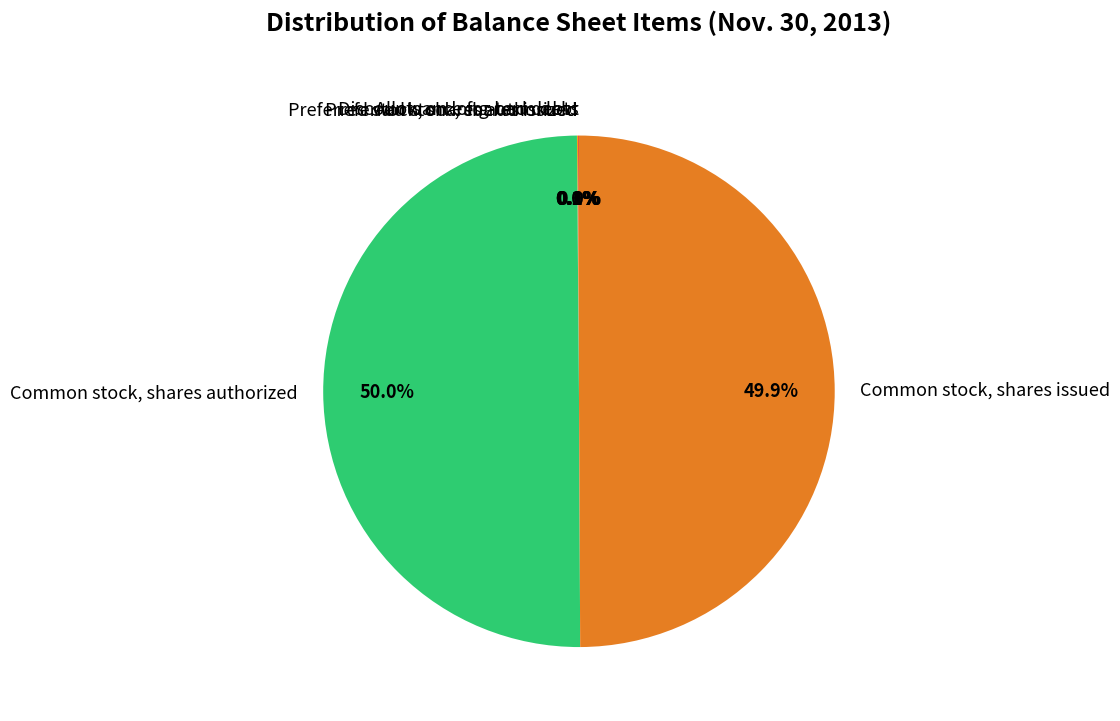

Combined, what portion of the pie is Preferred stock, shares issued and Common stock, shares authorized?

50.0%